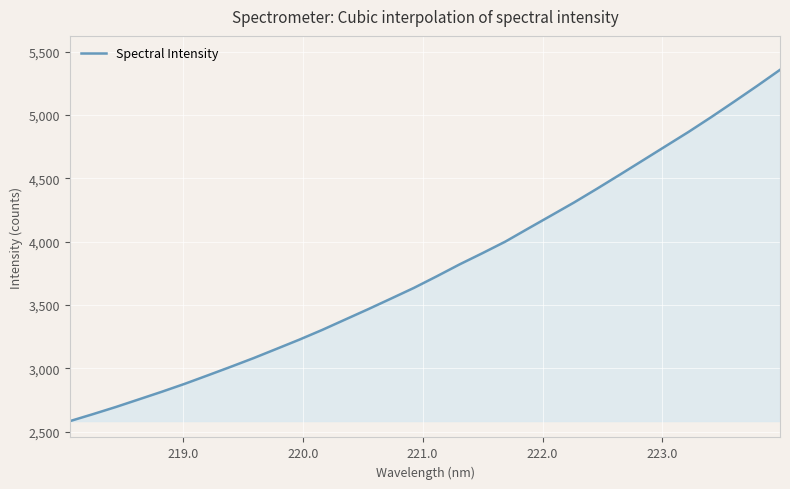

What is the difference between the second highest and second lowest values?

2590.3